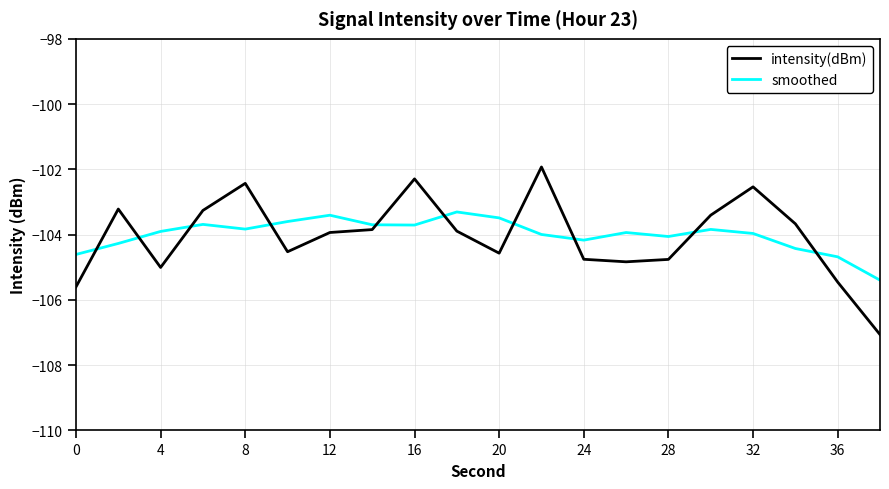

List the series in order of their peak value, lowest first.

smoothed, intensity(dBm)